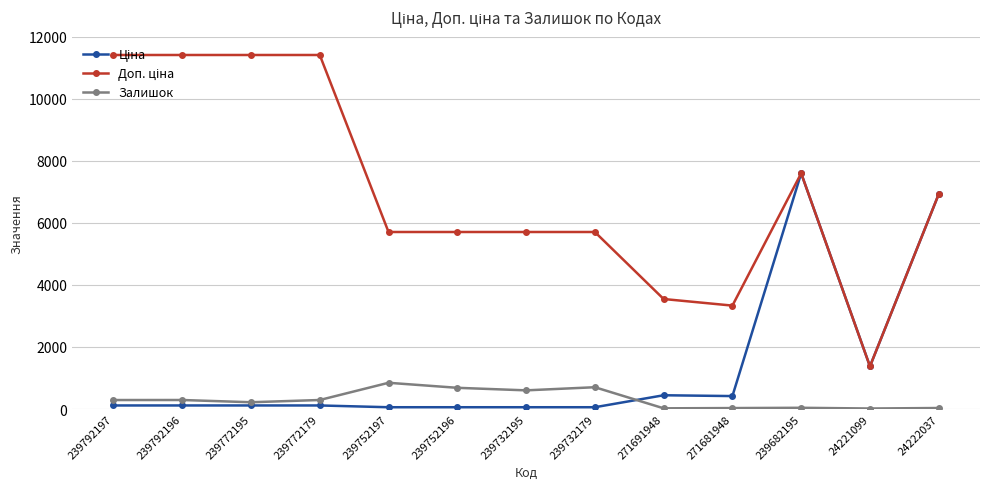

What is the greatest value displayed?

11410.0